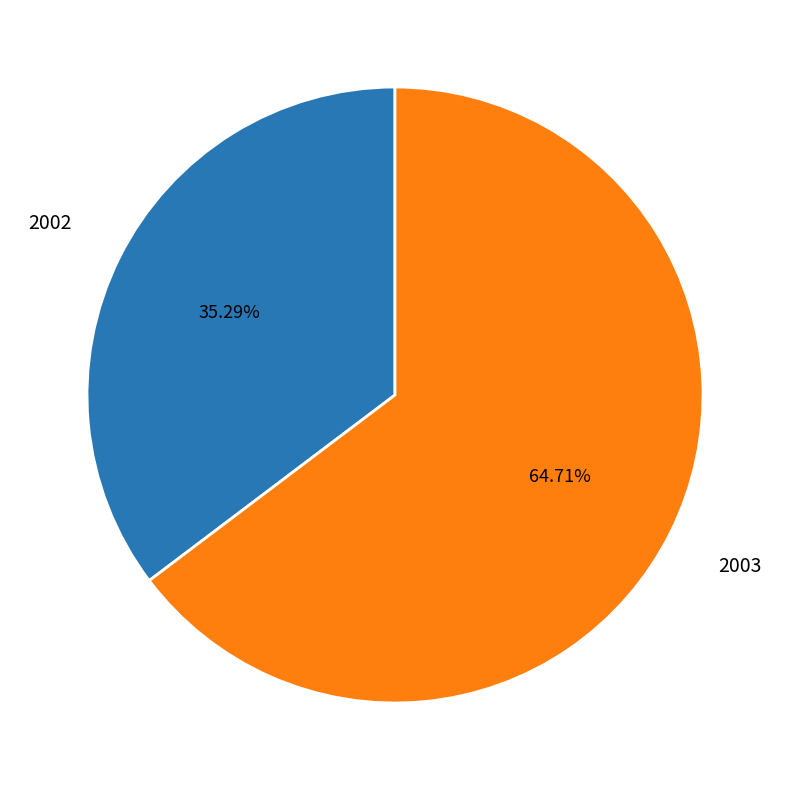

Does 2003 account for over 50% of the chart?

Yes